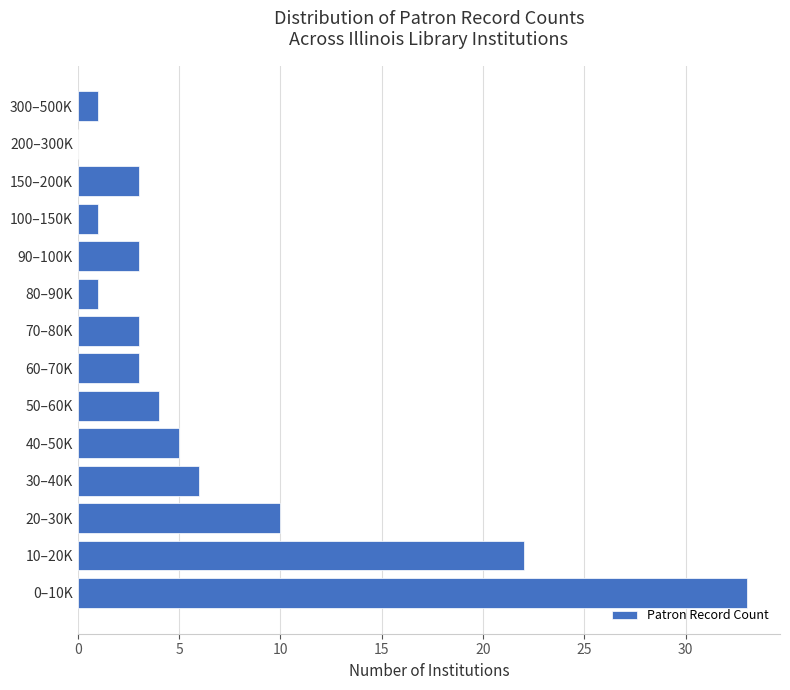

Reading top to bottom, what are all the values shown in this chart?

300–500K=1	200–300K=0	150–200K=3	100–150K=1	90–100K=3	80–90K=1	70–80K=3	60–70K=3	50–60K=4	40–50K=5	30–40K=6	20–30K=10	10–20K=22	0–10K=33